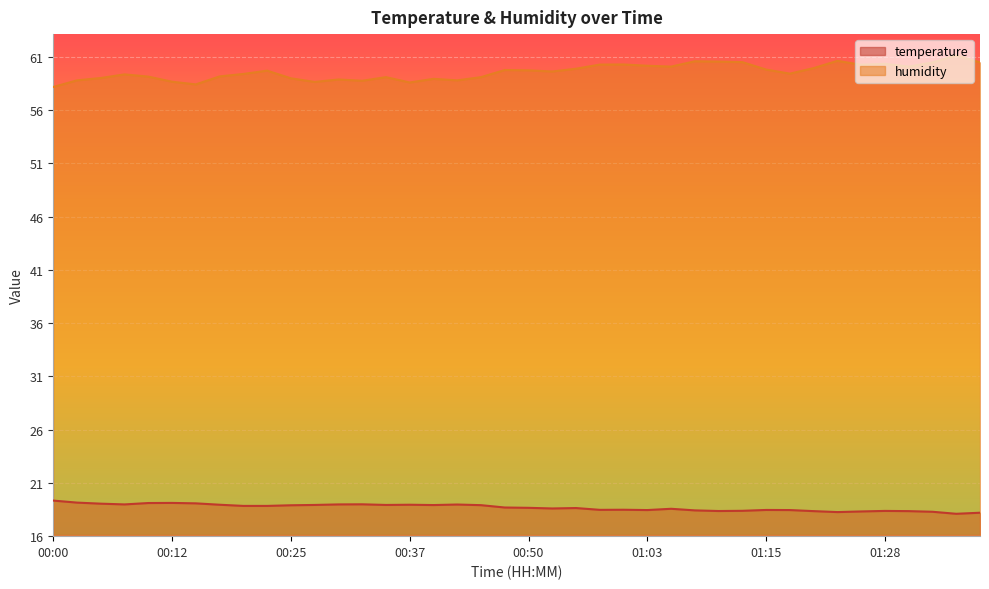

Which series changed the most between 00:05 and 01:08?

humidity